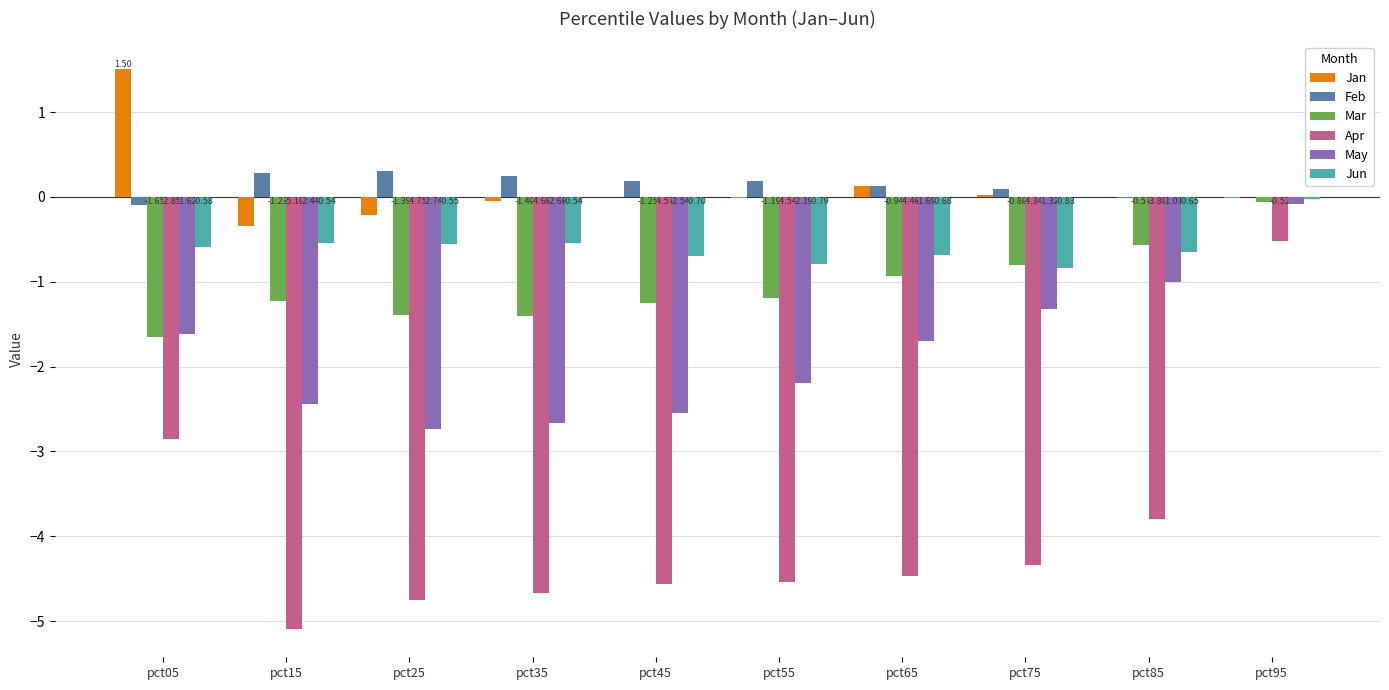

At which category is the sum across all series the highest?

pct95